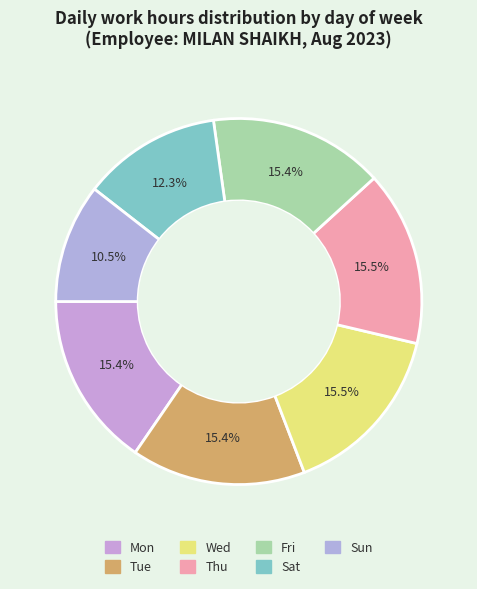

To the nearest percent, what is the average slice percentage?

14%